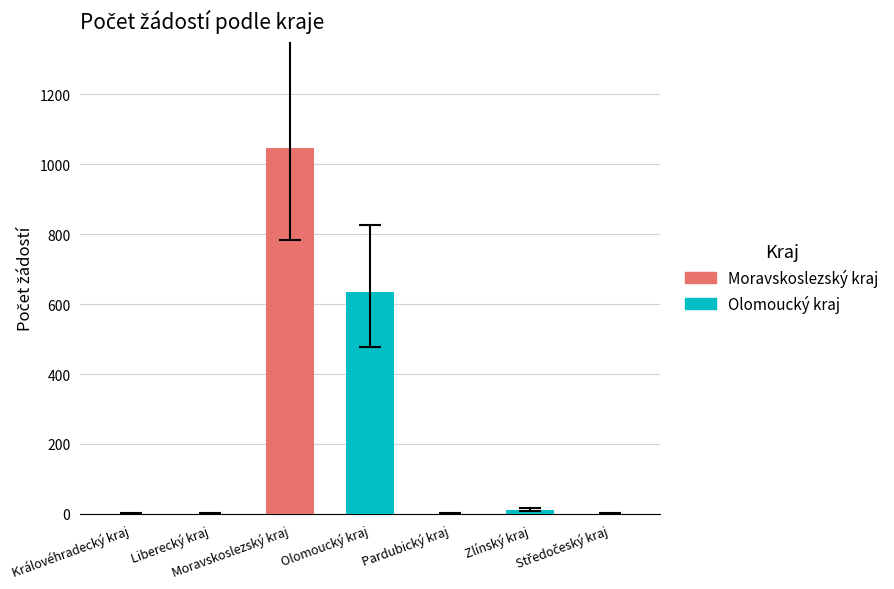

What is the change in value from Moravskoslezský kraj to Pardubický kraj?

-1045